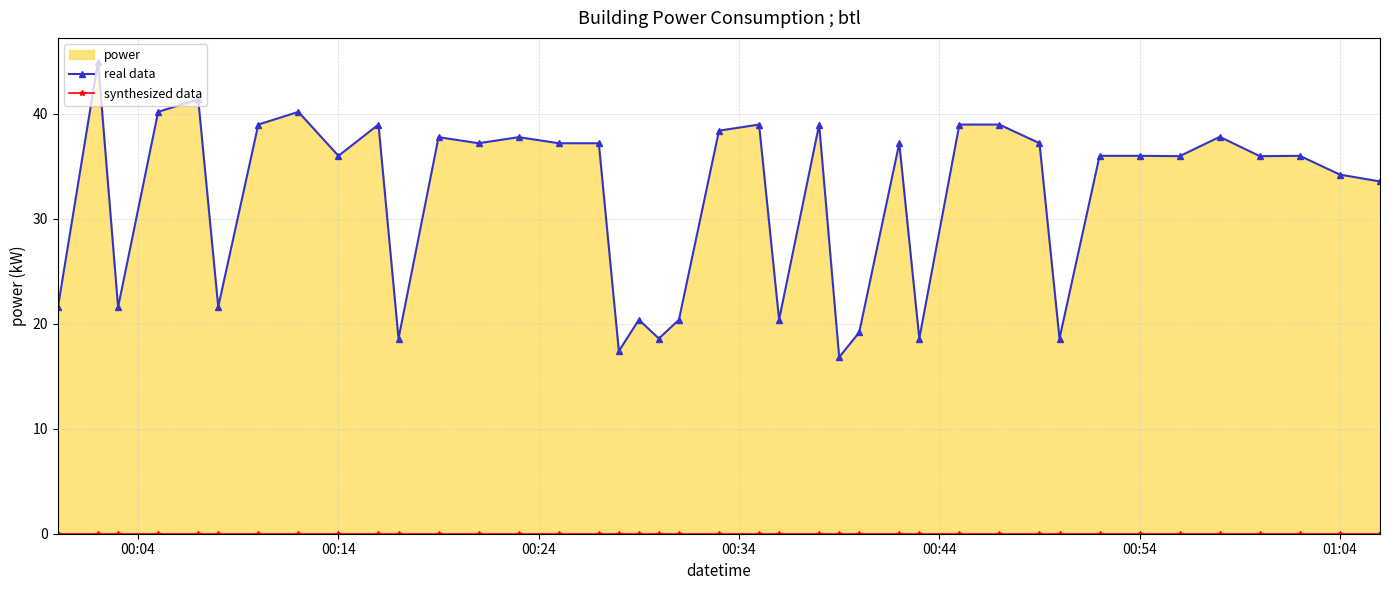

How many data points does each series have?

40